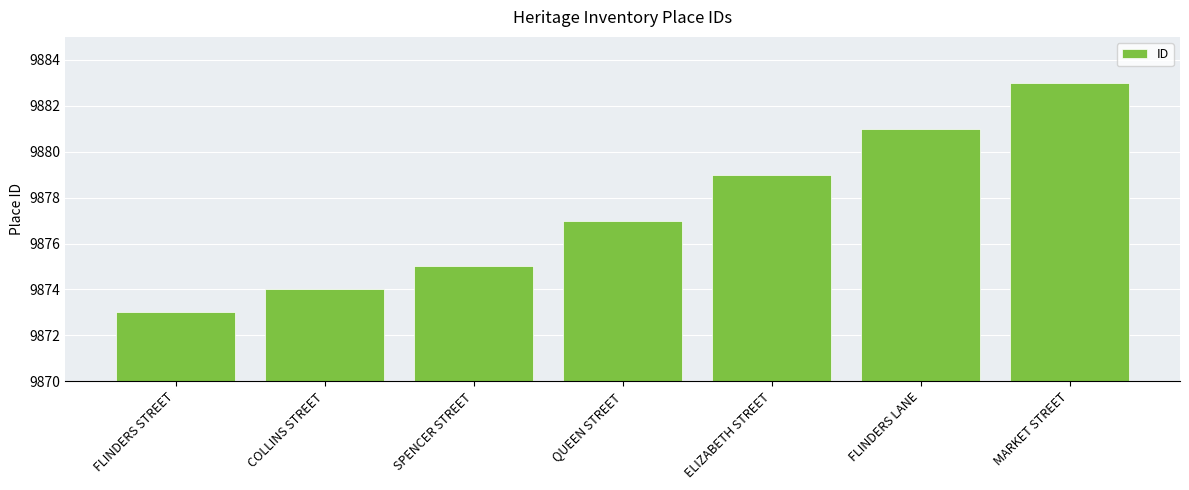

Rank the categories by value from lowest to highest.

FLINDERS STREET, COLLINS STREET, SPENCER STREET, QUEEN STREET, ELIZABETH STREET, FLINDERS LANE, MARKET STREET